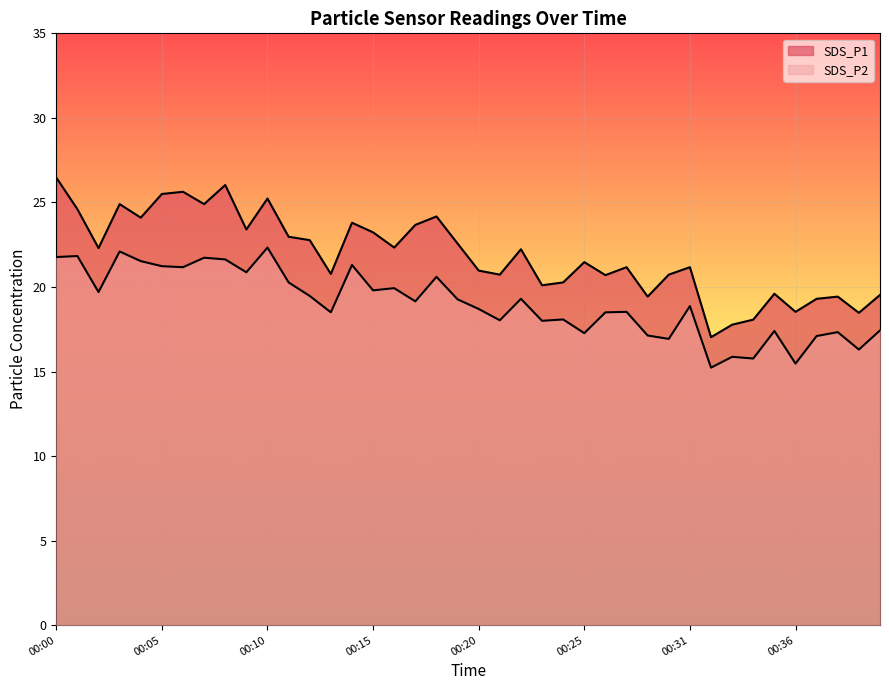

Rank the series at 00:20 from highest to lowest value.

SDS_P1, SDS_P2